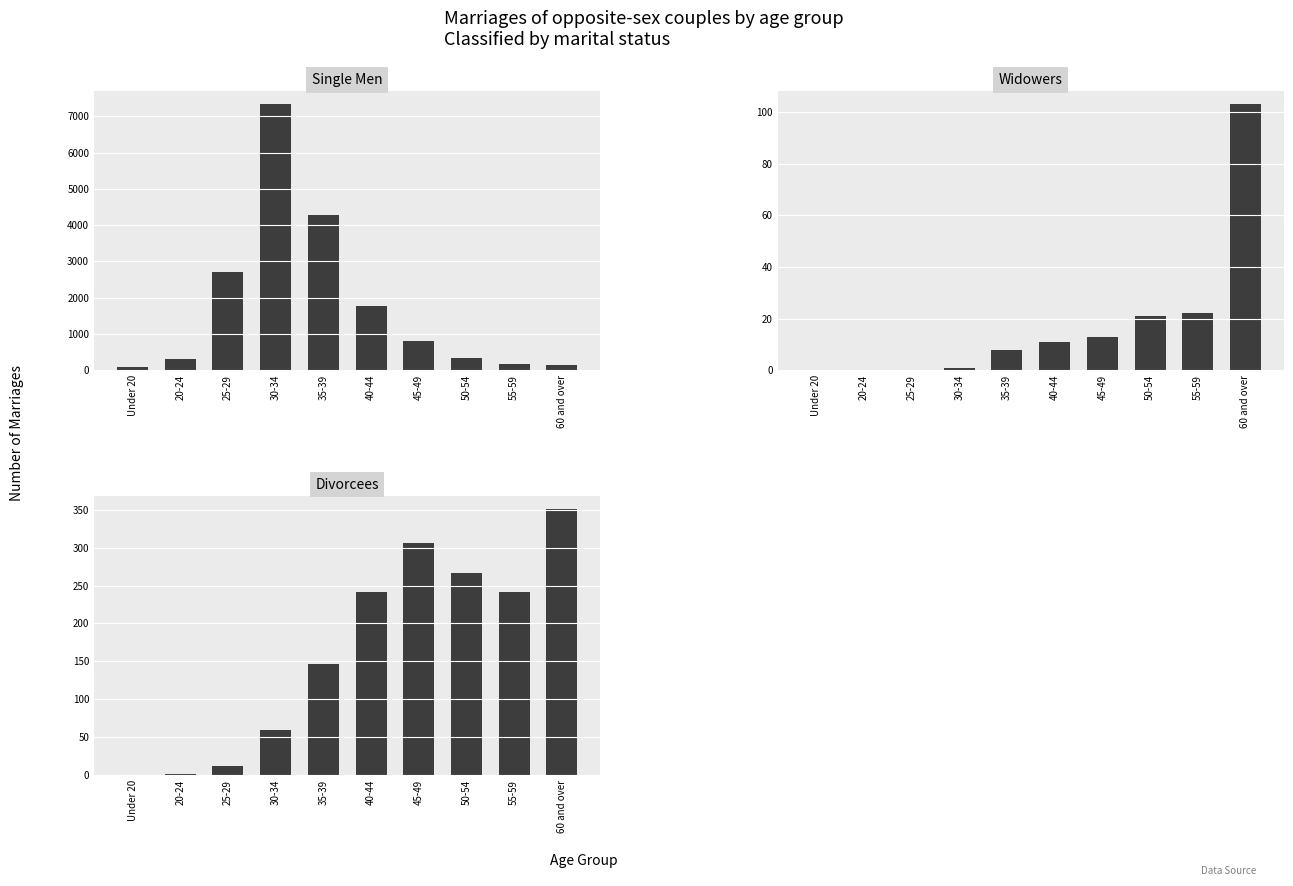

What is the label of the 9th bar from the left?

55-59